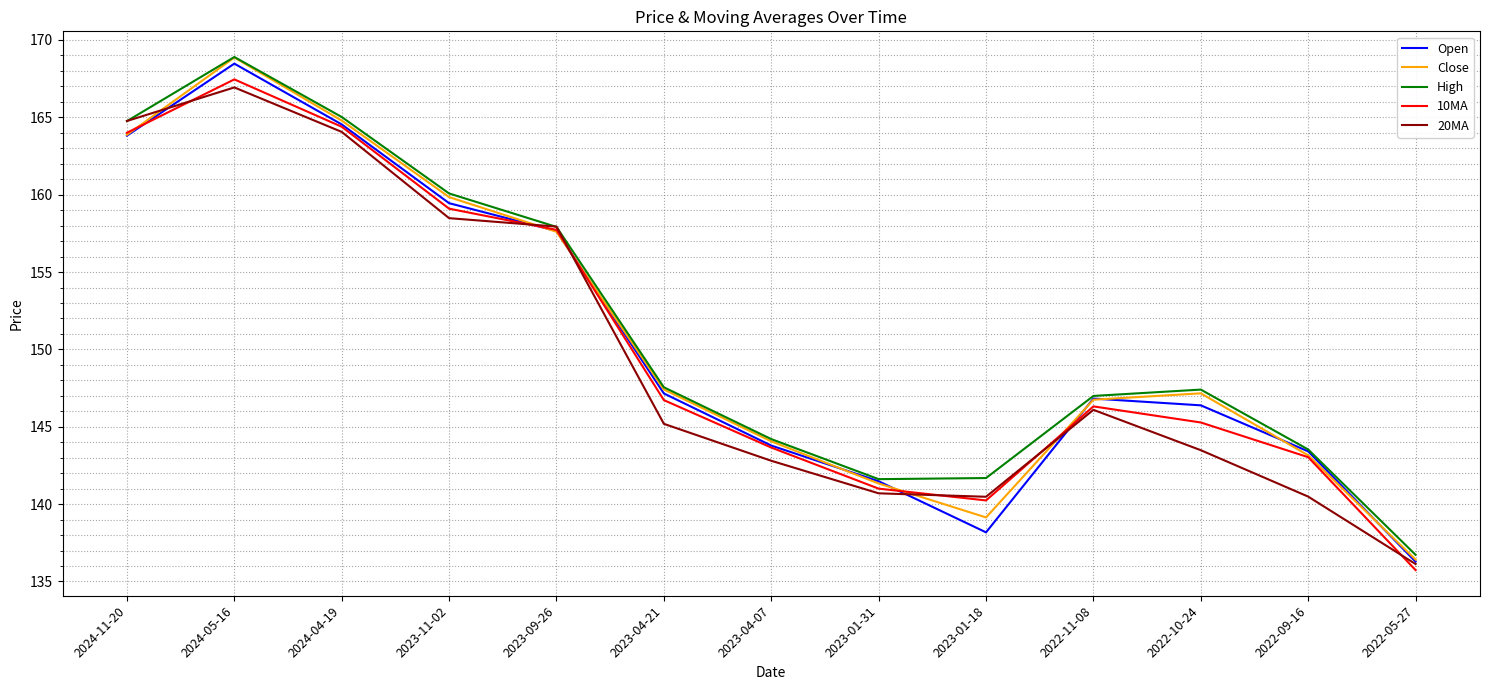

What is the sum of the 10MA values at 2023-09-26 and 2023-01-31?

298.7